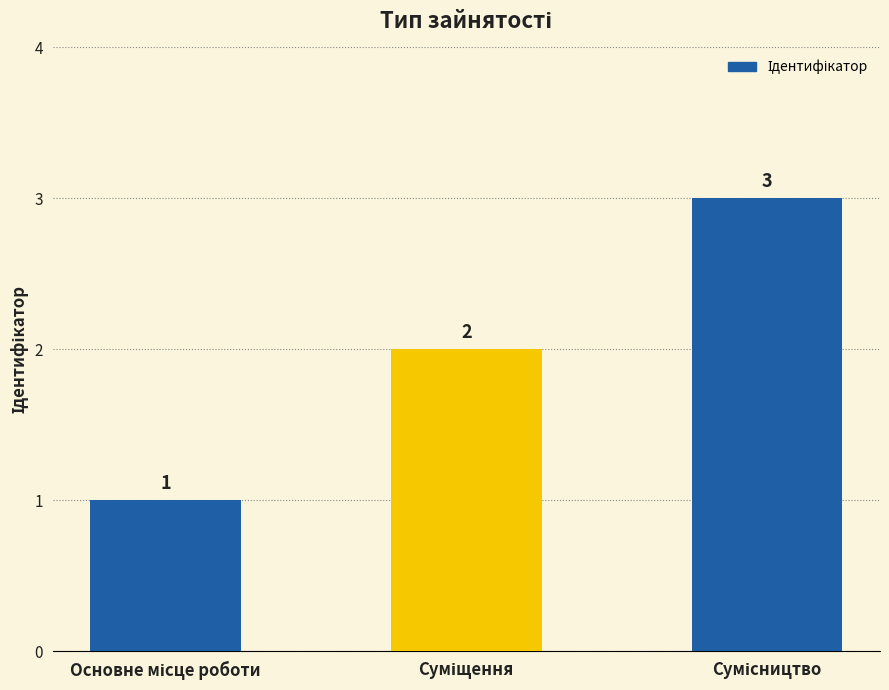

How many data points are less than 2?

1